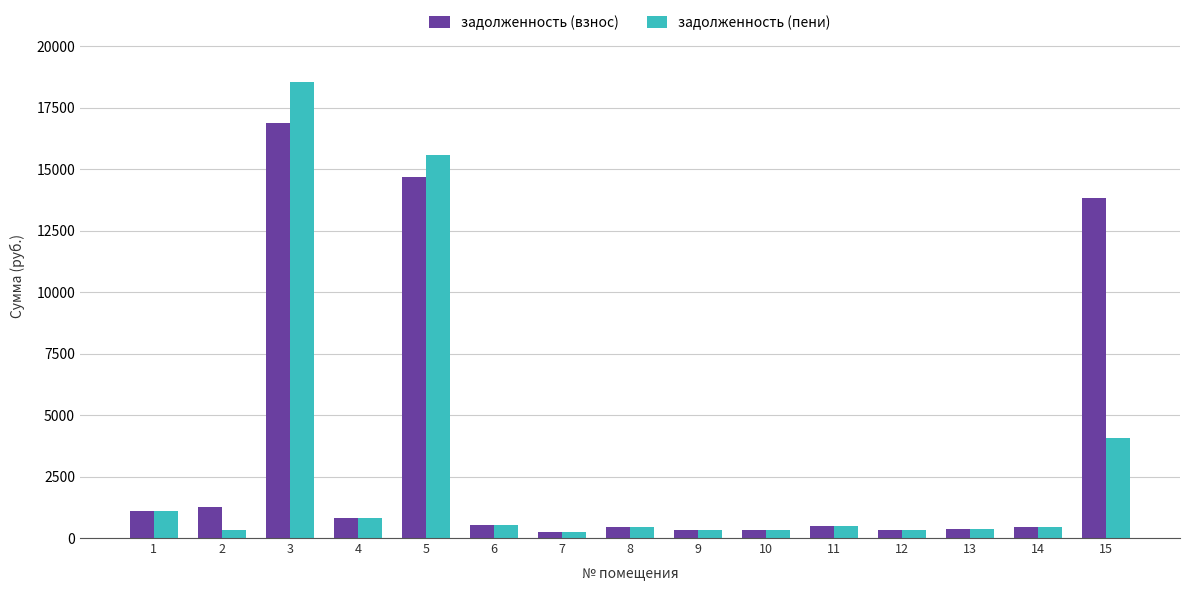

The value of задолженность (взнос) at 4 is 807.8. True or false?

True